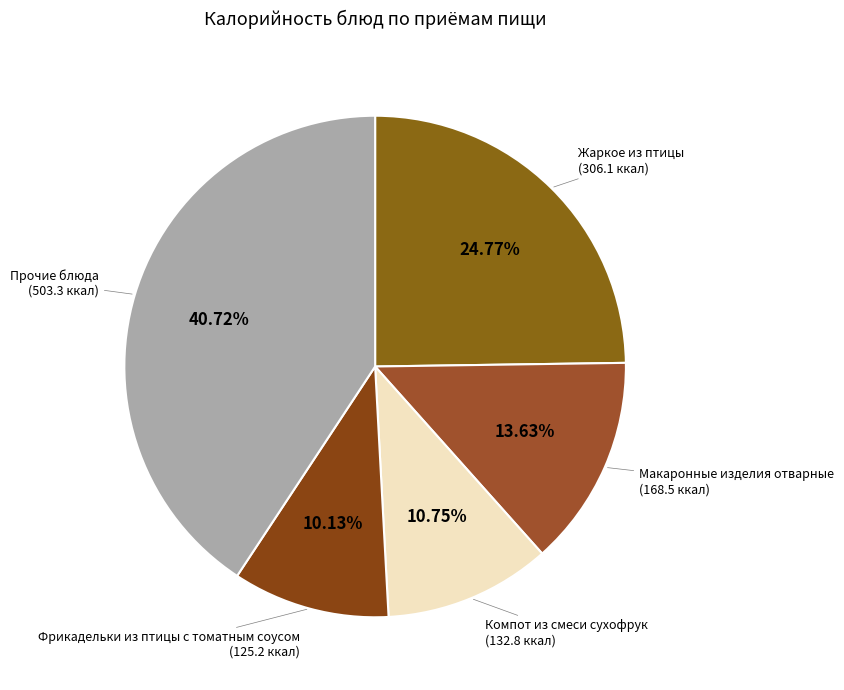

Which has a higher value, Прочие блюда or Компот из смеси сухофрук?

Прочие блюда